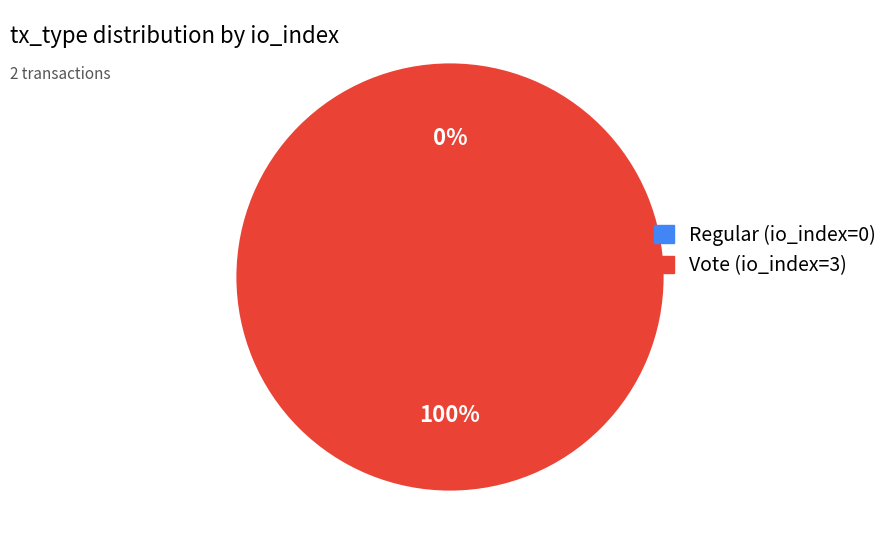

How many segments does this pie chart have?

2